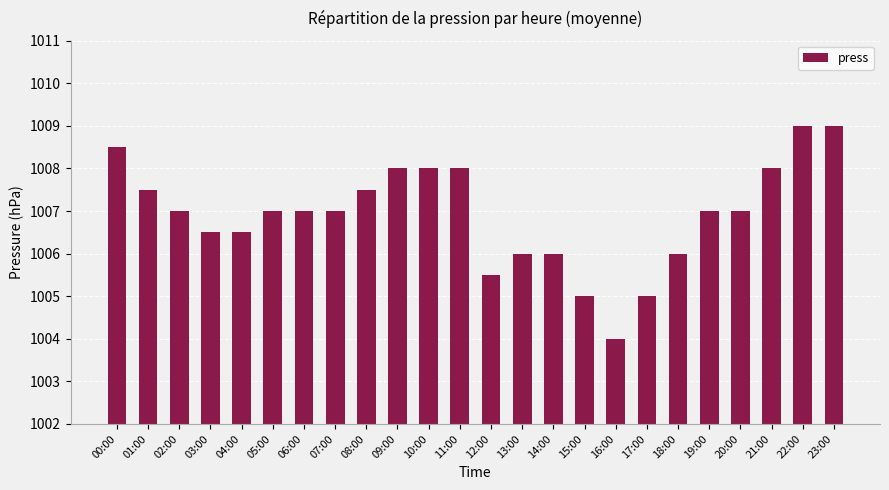

Does the chart contain any negative values?

No